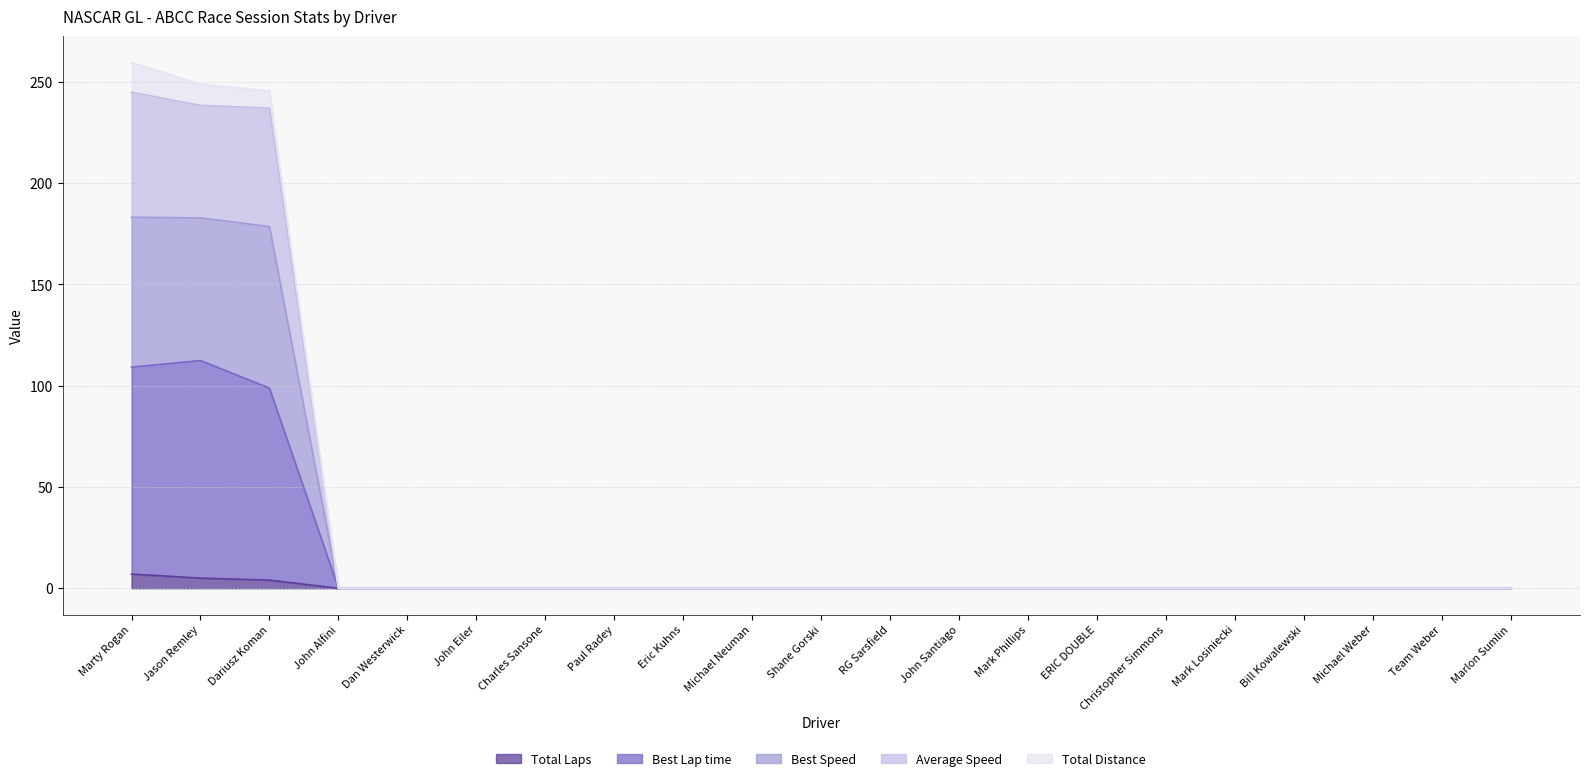

What position from the right is Christopher Simmons?

6